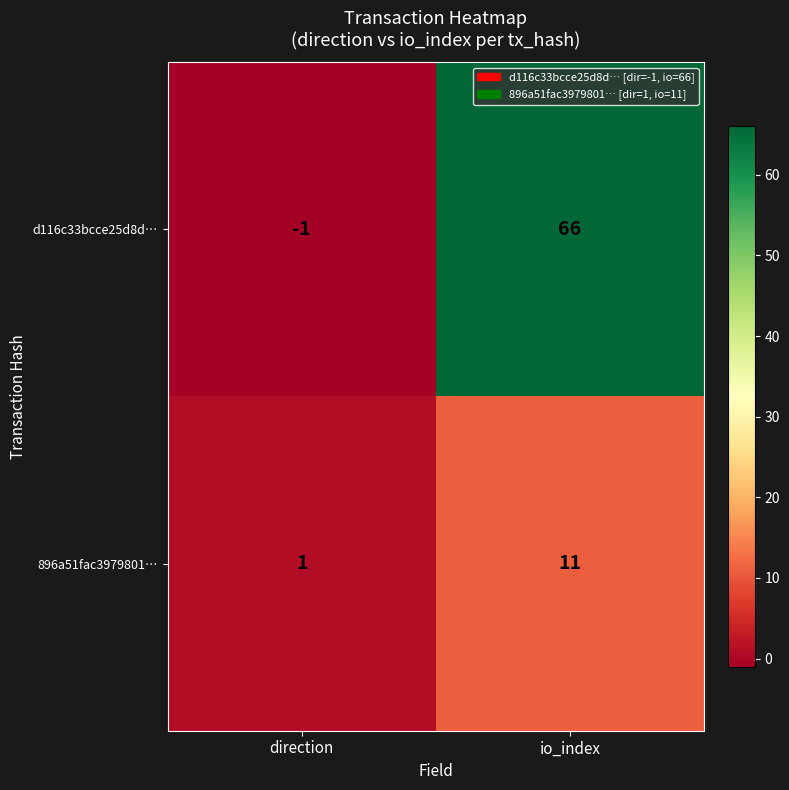

Which series has the largest total across all categories?

d116c33bcce25d8d…